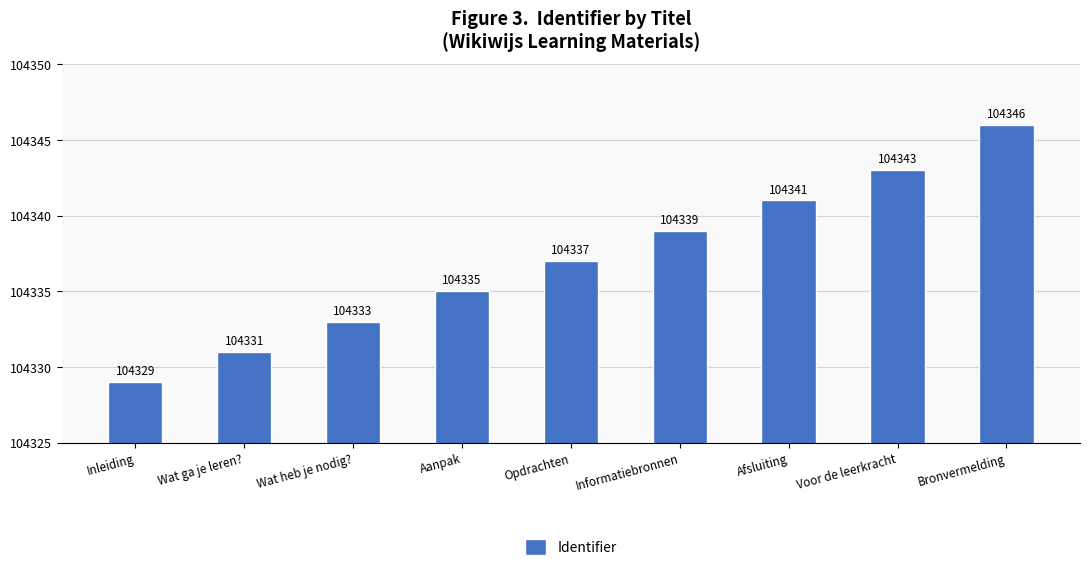

What is the change in value from Afsluiting to Voor de leerkracht?

+2